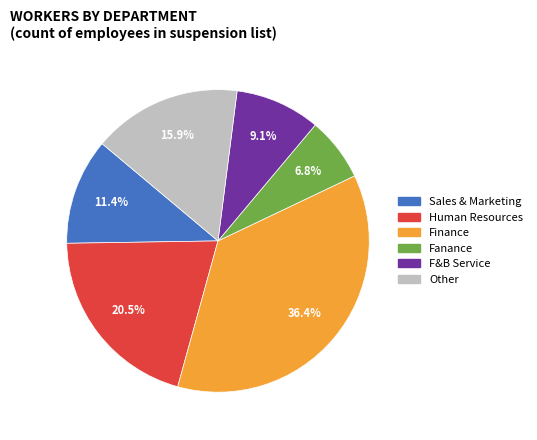

Is it true that Fanance is 7% of the pie?

True